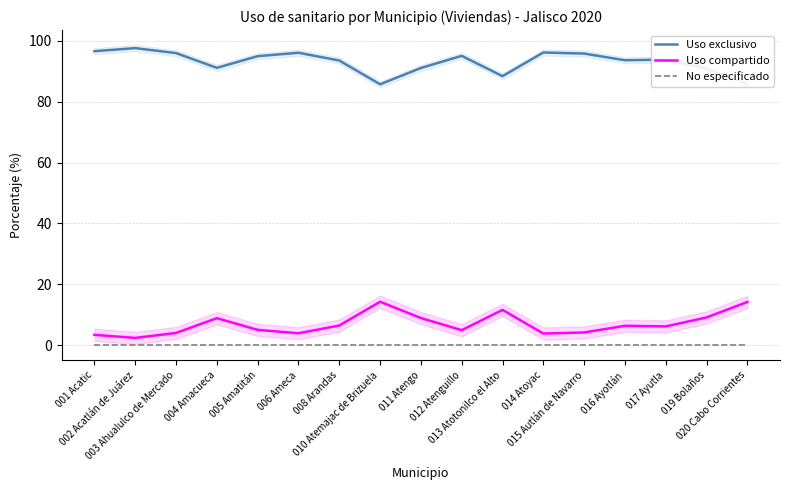

How many lines are shown in the chart?

3